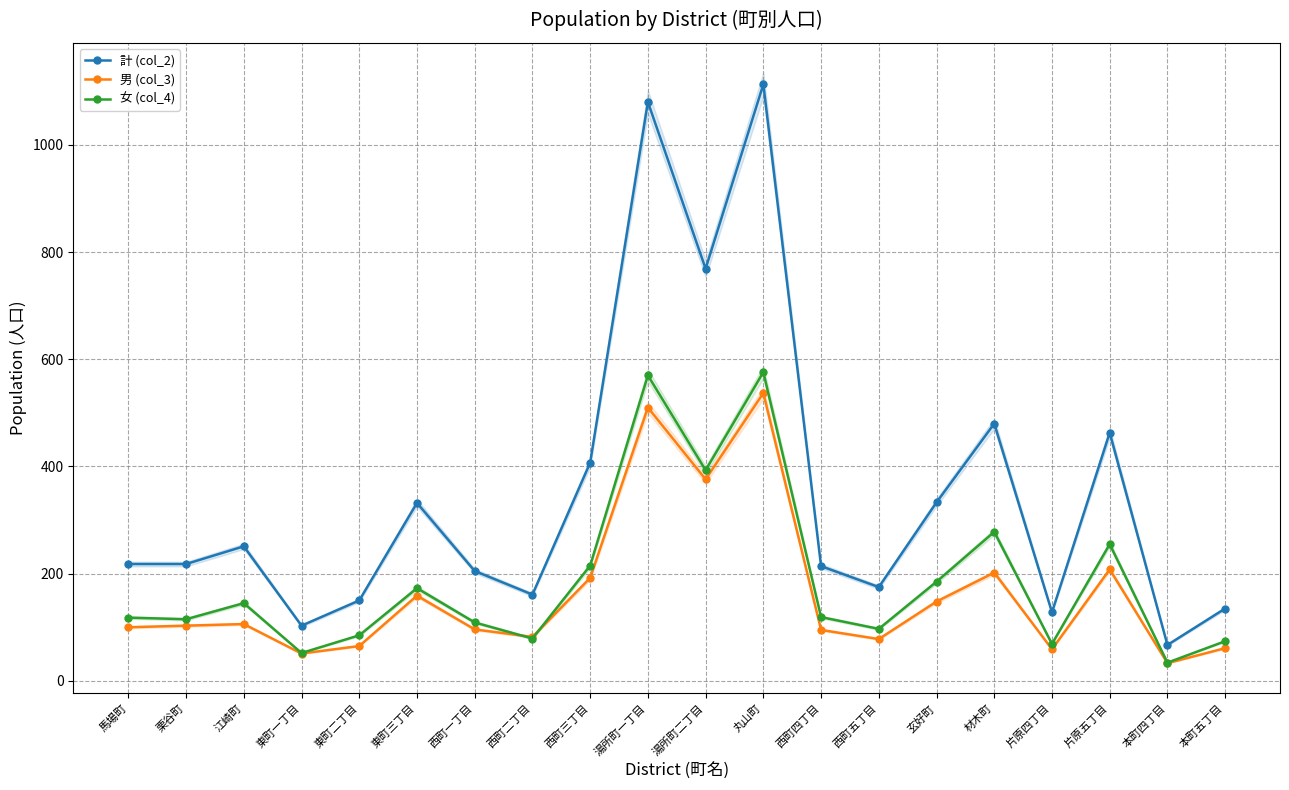

After their last crossing, which series has the higher values: 男 (col_3) or 女 (col_4)?

女 (col_4)